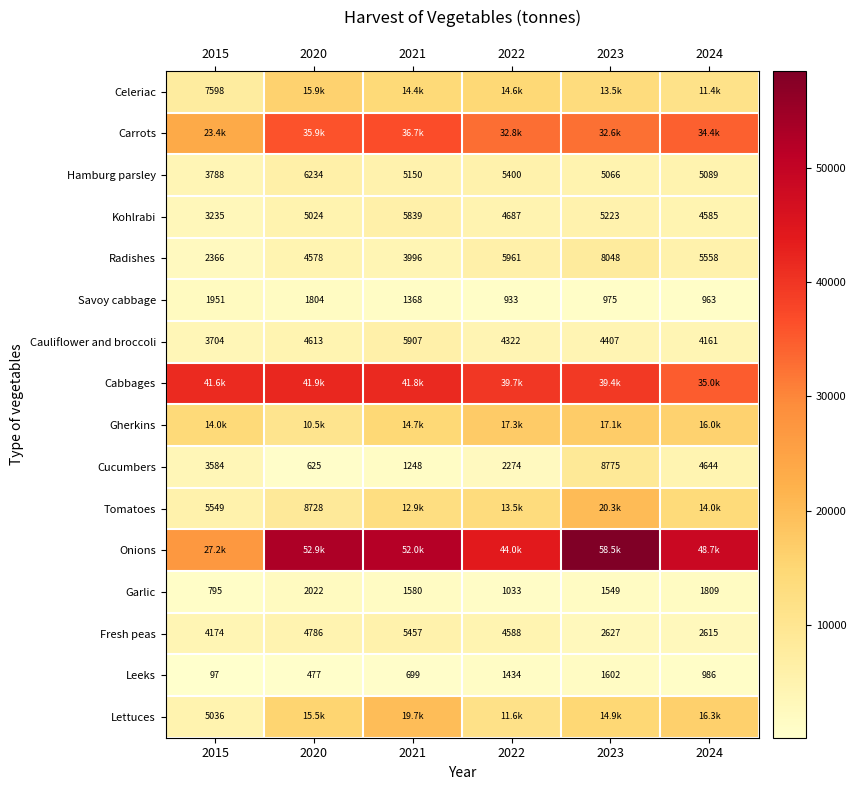

Which has a higher value, 2024 or 2021?

2021